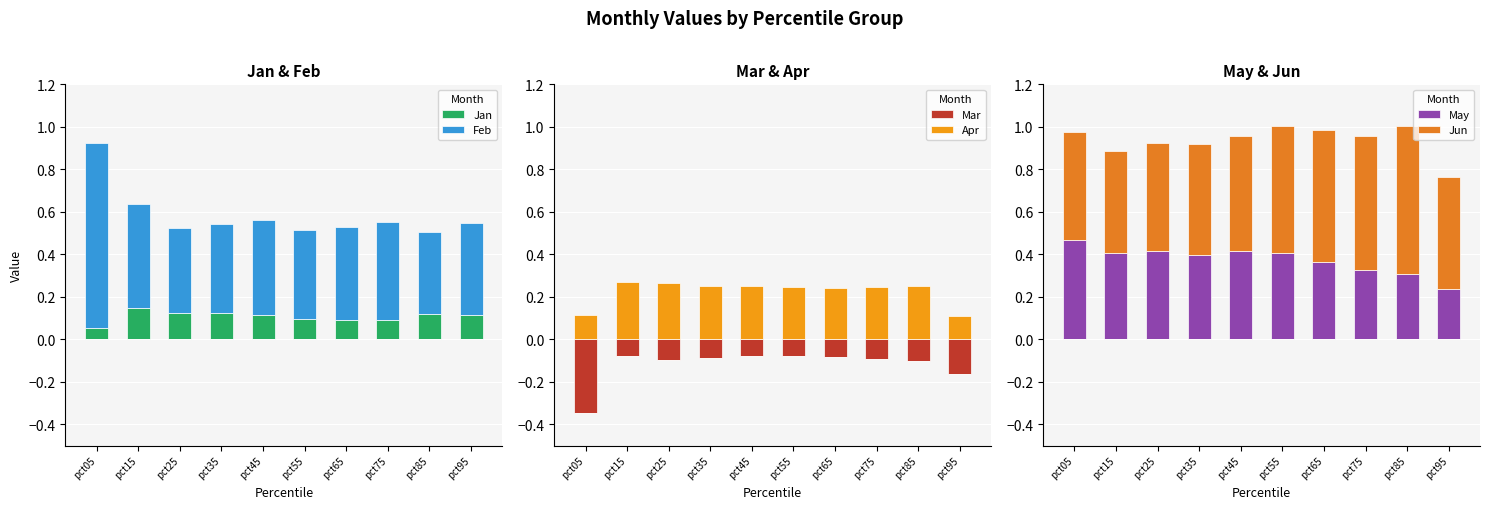

What is the difference between the highest and lowest values at pct95?

0.5